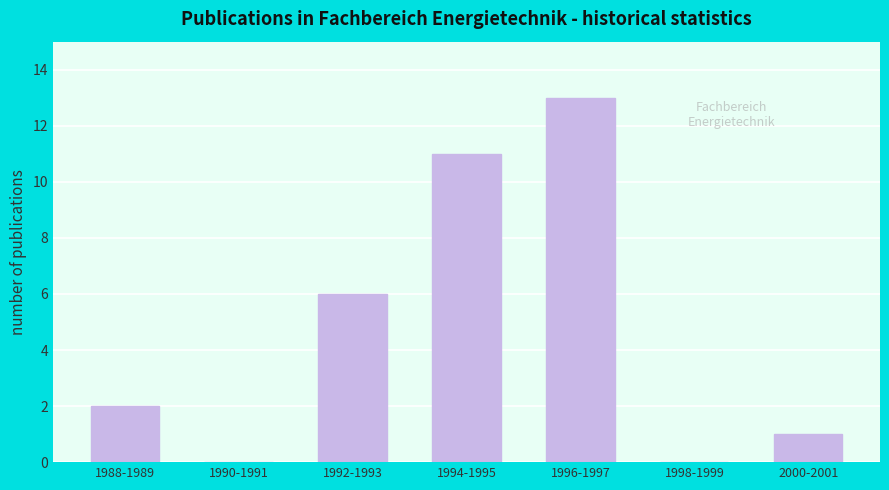

Which label corresponds to the largest value in the chart?

1996-1997